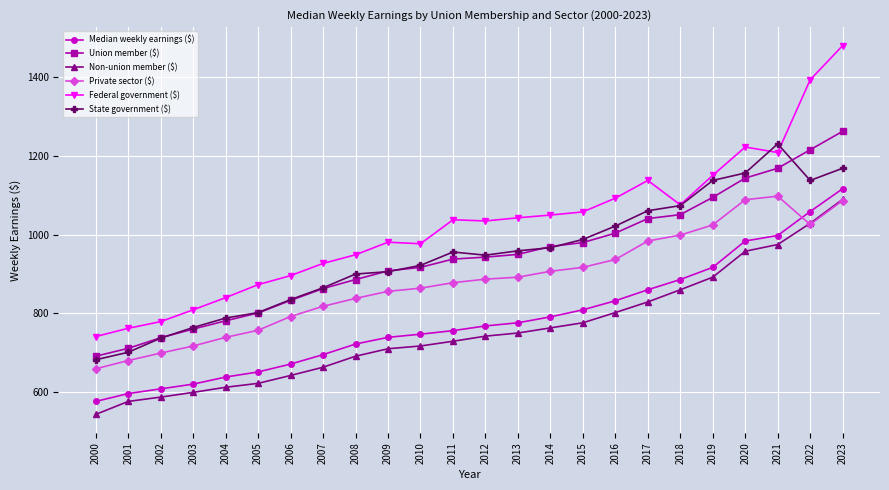

What are all the series names shown in the legend?

Median weekly earnings ($), Union member ($), Non-union member ($), Private sector ($), Federal government ($), State government ($)